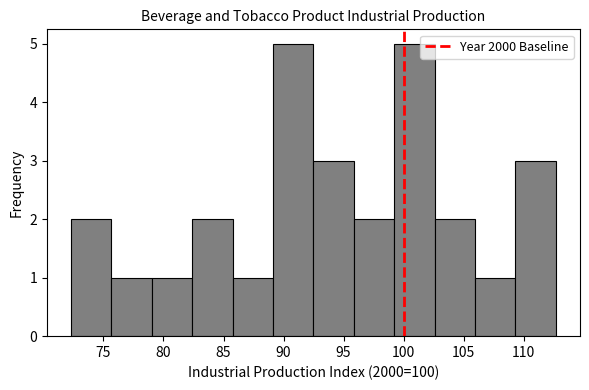

How tall is the bar that spans 106.0 to 109.5 on the x-axis? Neither the bar edges nor the heights are printed on the chart, so give them approximately, as read against the axes.

1